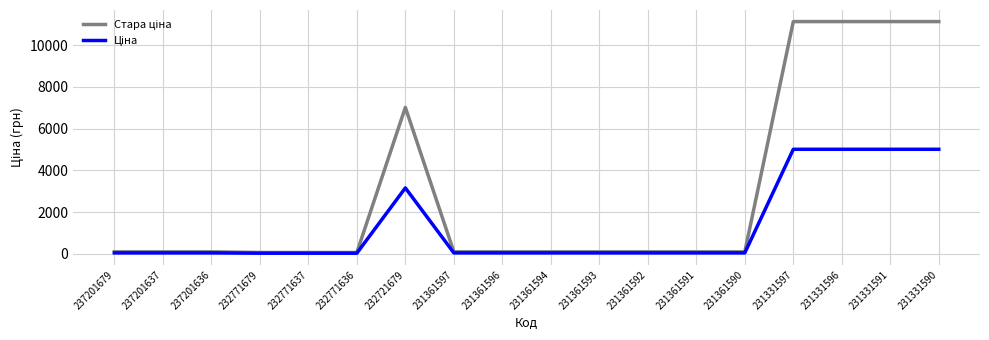

What is the greatest value displayed?

11131.3